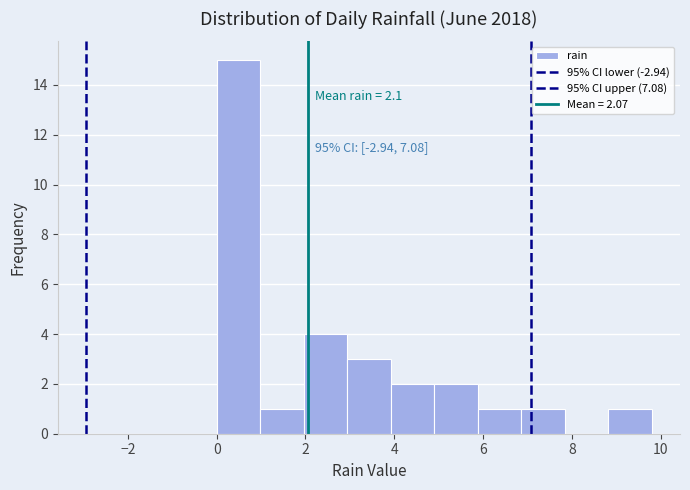

Which range on the x-axis has the tallest bar?

0.00 to 0.98